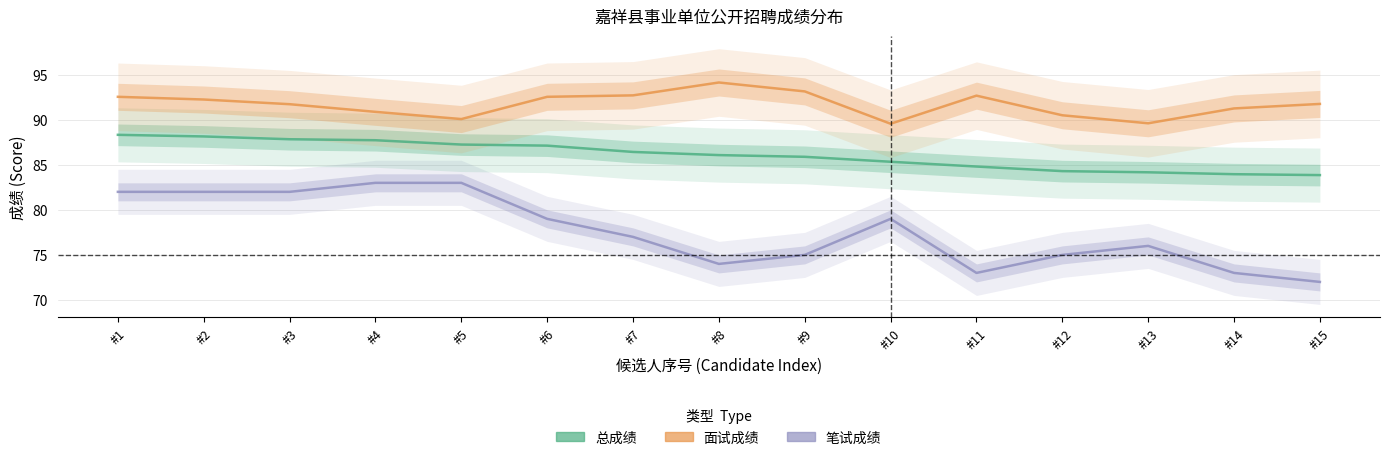

True or false: 面试成绩 and 笔试成绩 intersect in this chart.

False